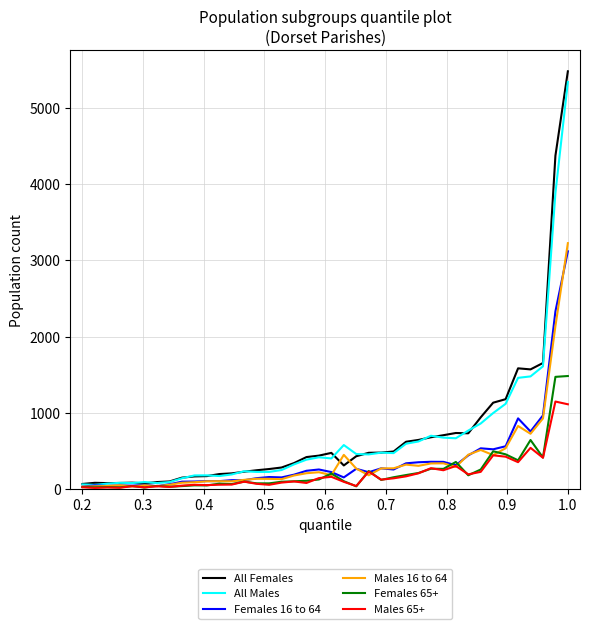

Which series has the widest spread of values?

All Females